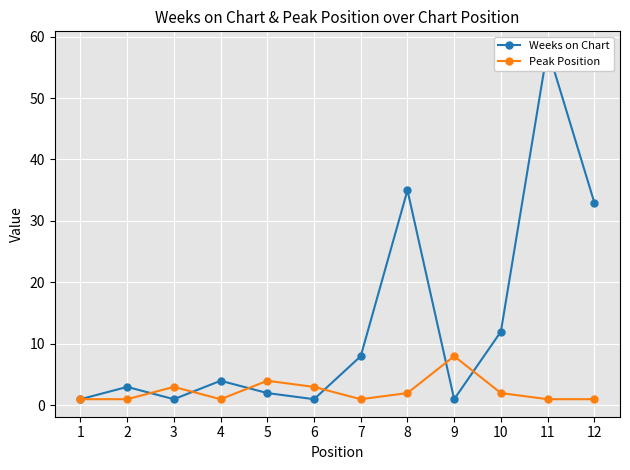

At which label does Weeks on Chart reach its minimum?

1